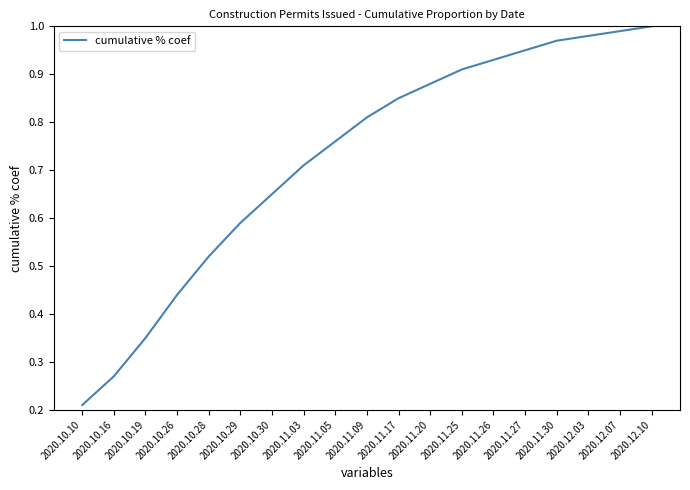

True or false: there are more than 2 points higher than both neighbors.

False